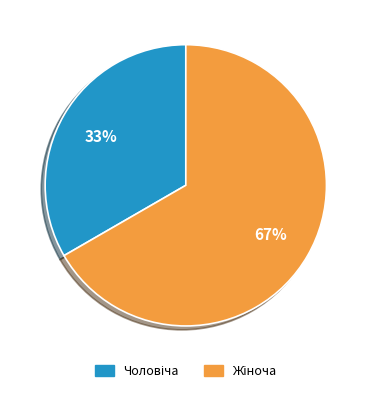

Is there any slice that represents more than half of the pie?

Yes